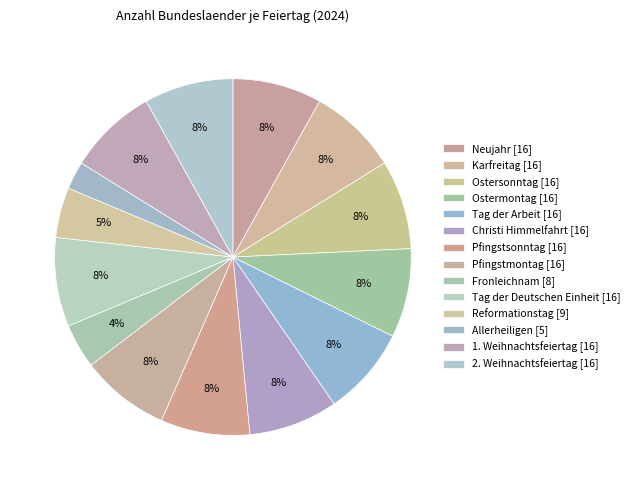

Does Reformationstag account for over 50% of the chart?

No